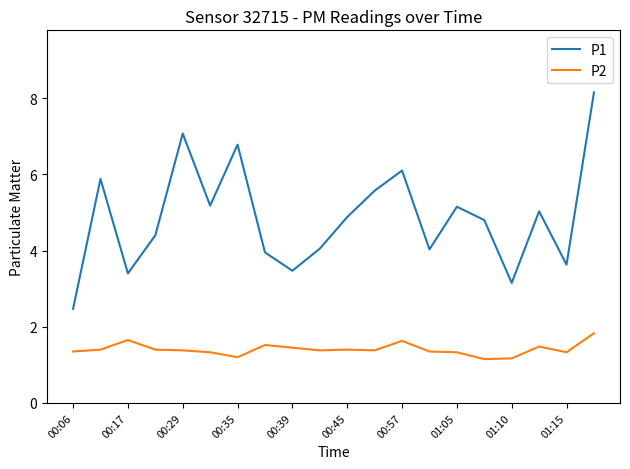

Which series has the widest spread of values?

P1